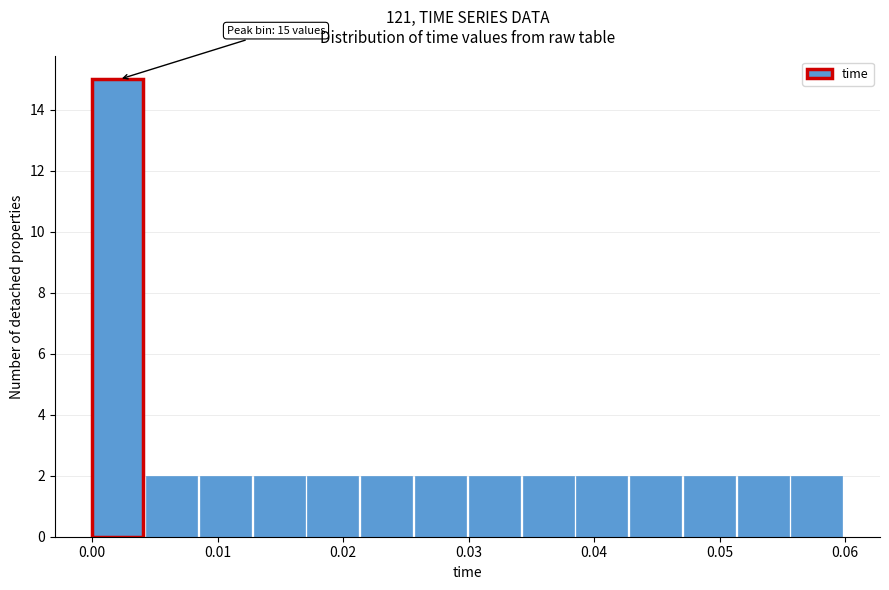

Which range on the x-axis has the tallest bar?

0.000 to 0.004